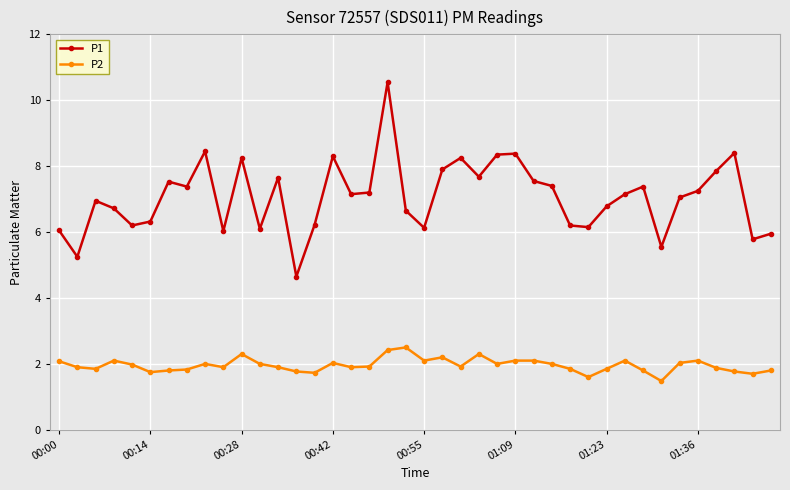

List the series in order of their peak value, highest first.

P1, P2